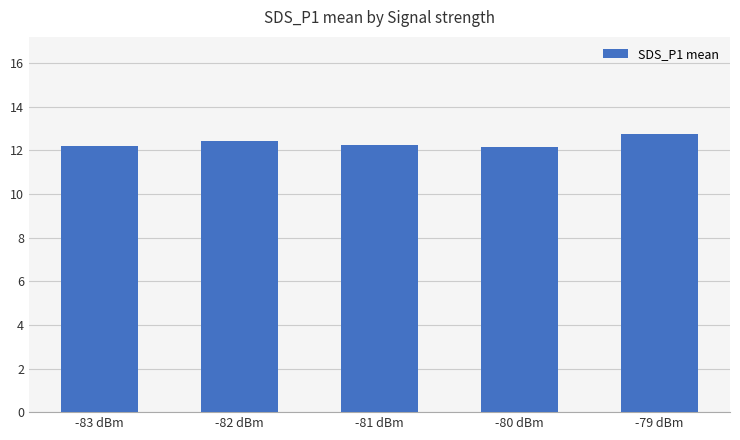

True or false: the data shows 12.2 at -83 dBm.

True